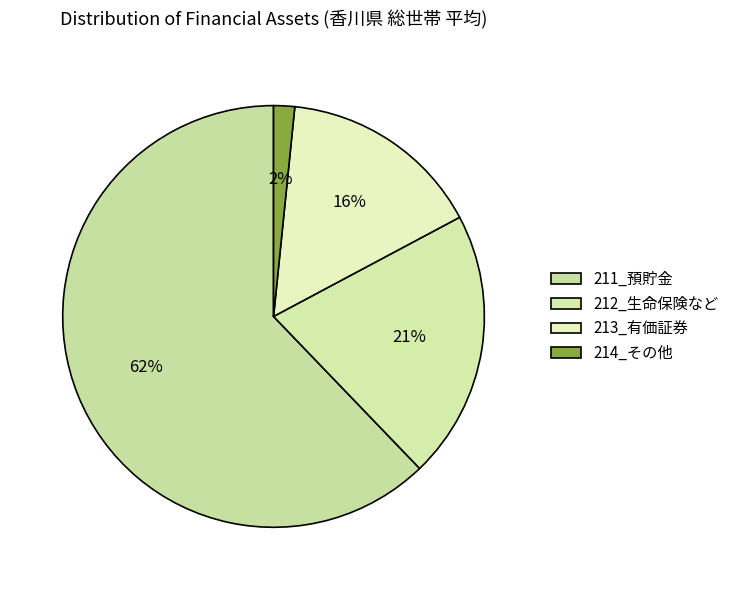

To the nearest percent, what is the combined percentage of 214_その他 and 211_預貯金?

64%